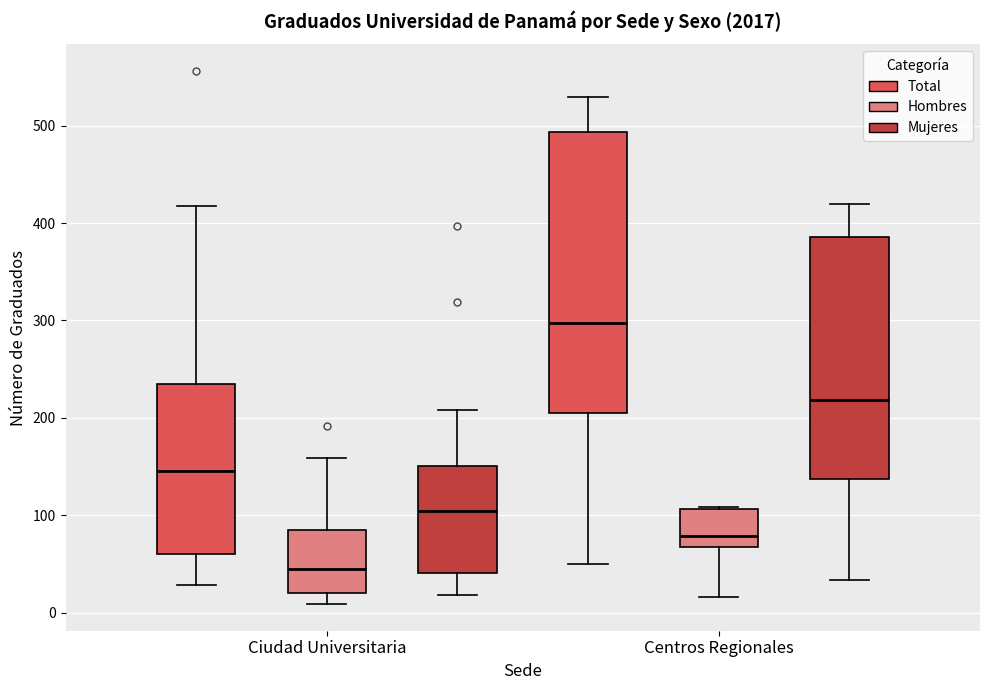

Reading left to right, read every box against the y-axis: the position of its median line, the range the box covers, and the ends of its whiskers. The values are not printed on the chart, so give them approximately, as read against the axis.

Ciudad Universitaria (Total): median 150, box 60 to 240, whiskers 30 to 420
Ciudad Universitaria (Hombres): median 50, box 20 to 80, whiskers 10 to 160
Ciudad Universitaria (Mujeres): median 100, box 40 to 150, whiskers 20 to 210
Centros Regionales (Total): median 300, box 210 to 490, whiskers 50 to 530
Centros Regionales (Hombres): median 80, box 70 to 110, whiskers 20 to 110
Centros Regionales (Mujeres): median 220, box 140 to 390, whiskers 30 to 420